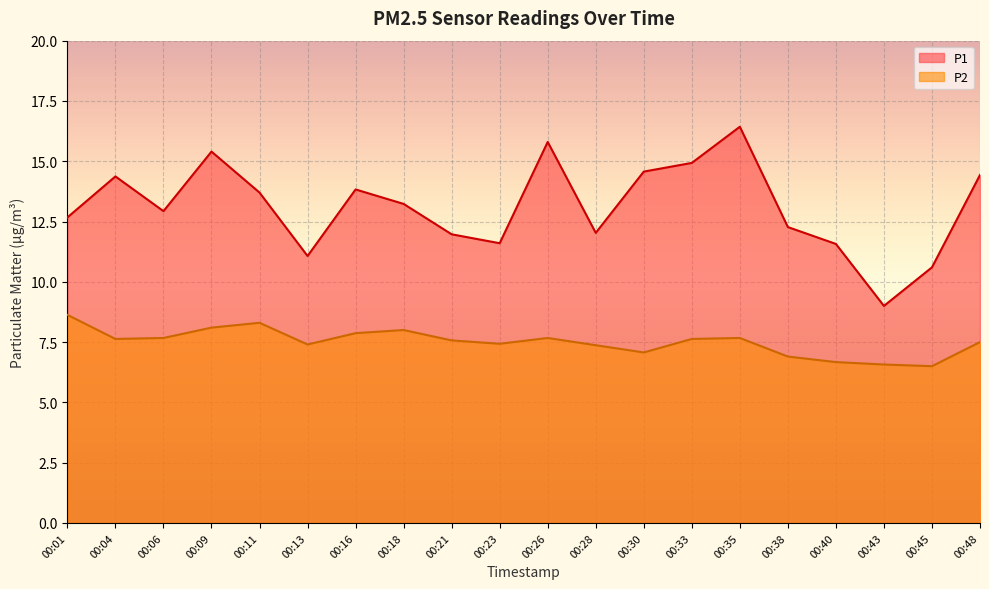

At which label does P1 reach its peak?

00:35